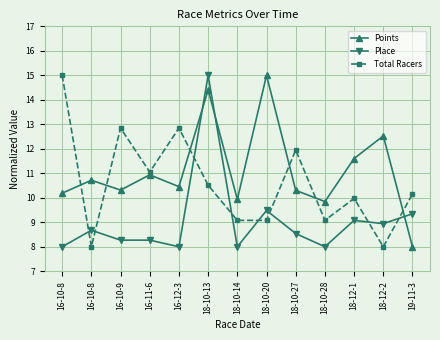

What are all the series names shown in the legend?

Points, Place, Total Racers